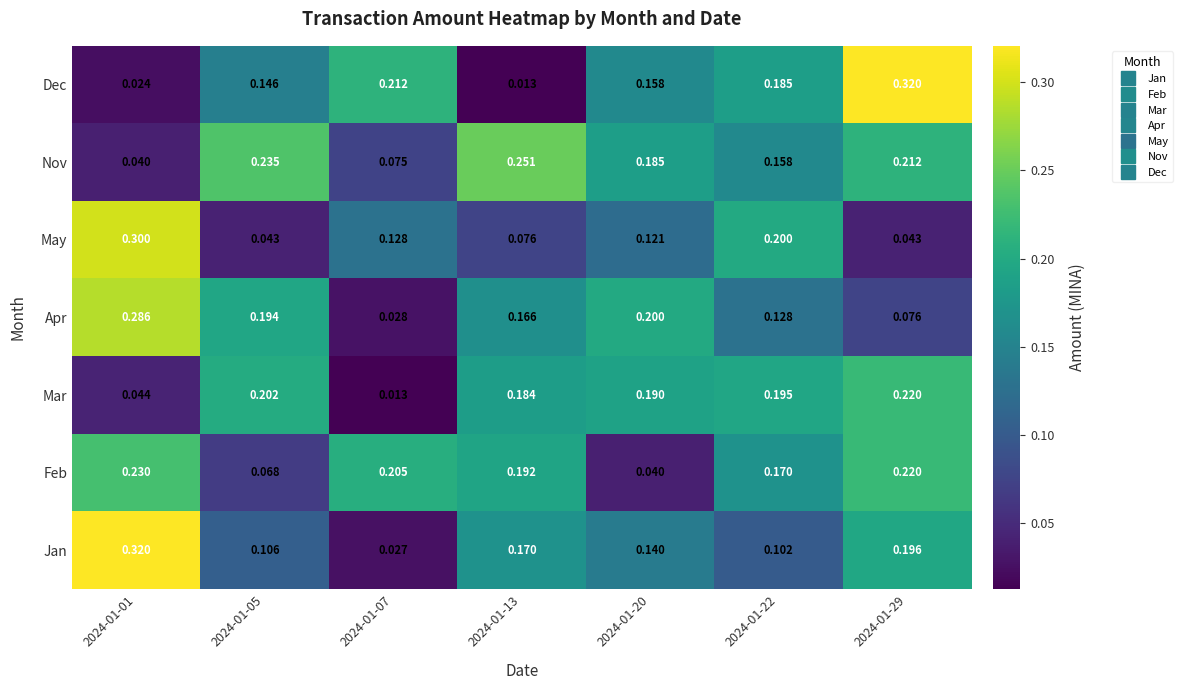

What is the spread (max minus min) of values at 2024-01-01?

0.3